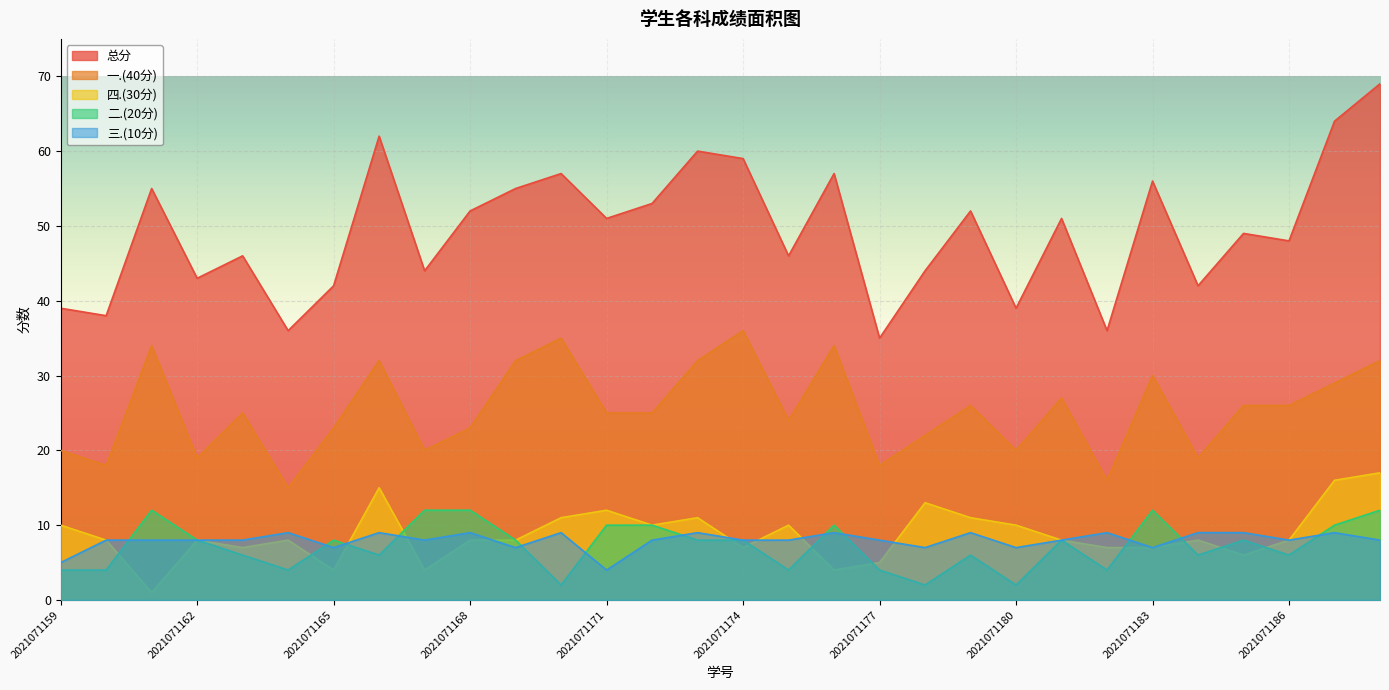

How many 三.(10分) values are between 8 and 9?

23